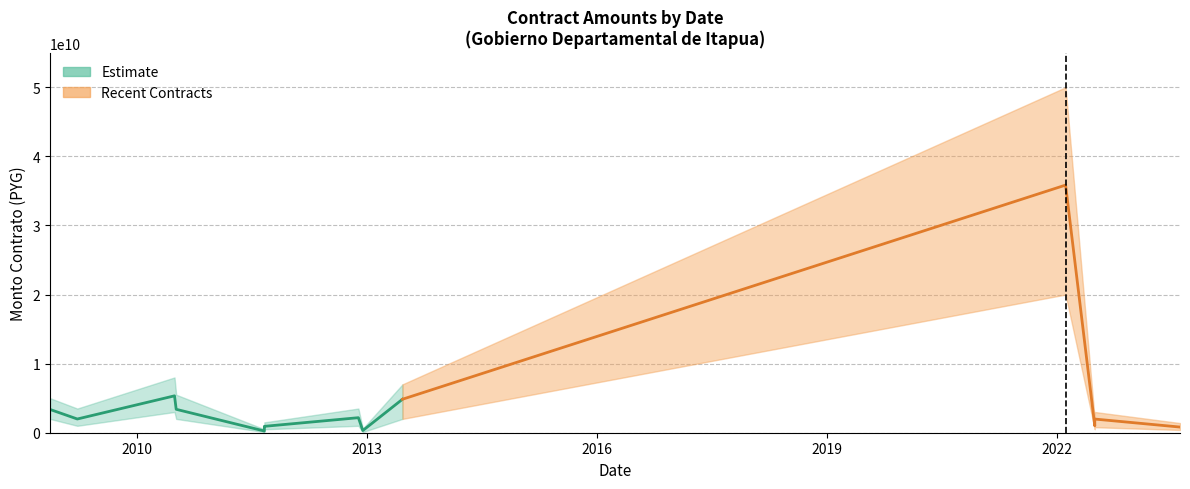

Where is the first local minimum?

2009-03-23